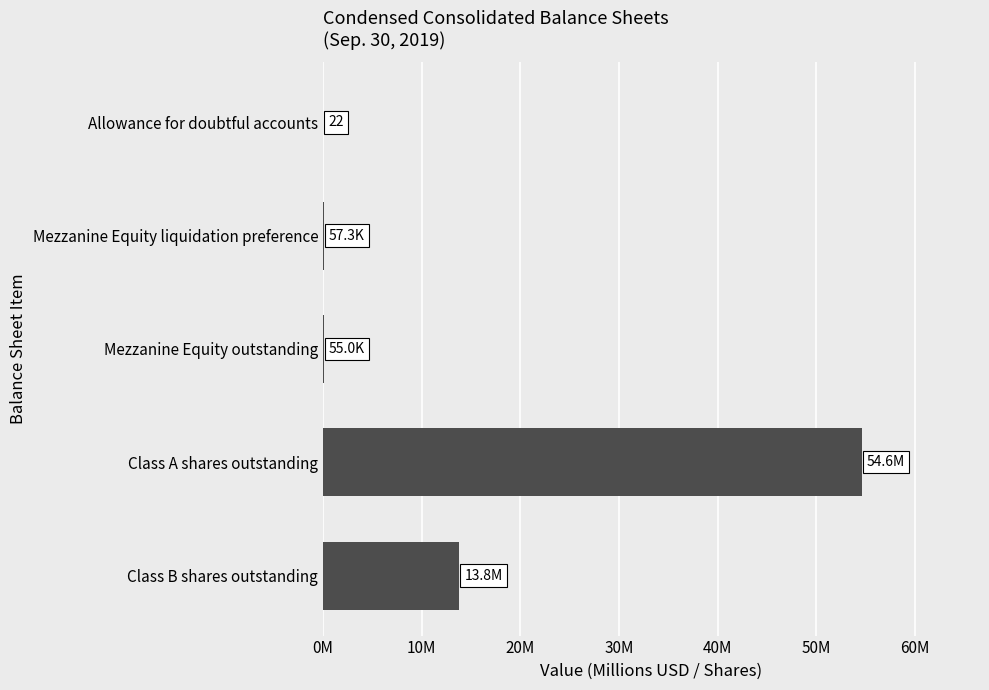

Are the bars horizontal?

Yes